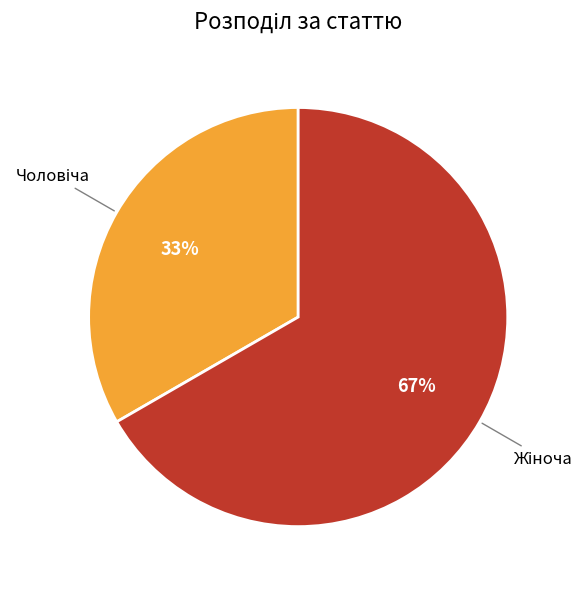

Is there any slice that represents more than half of the pie?

Yes